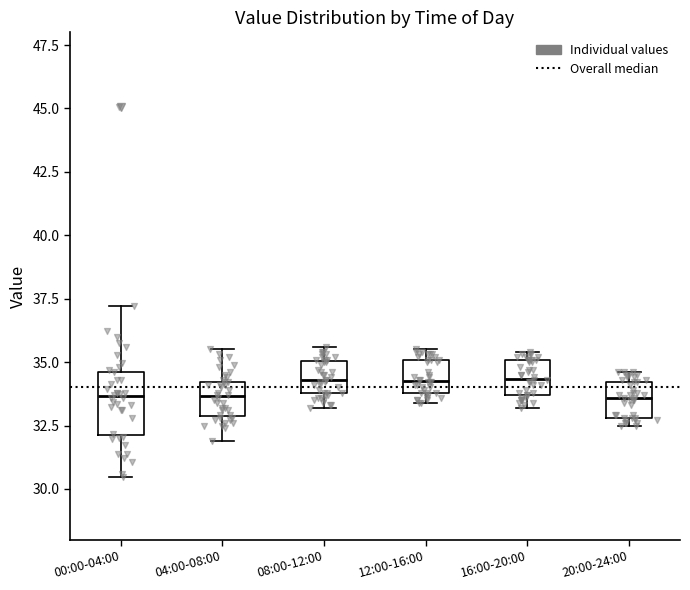

Where does the upper whisker of the box for 00:00-04:00 end on the y-axis? The values are not printed on the chart, so give them approximately, as read against the axis.

37.0